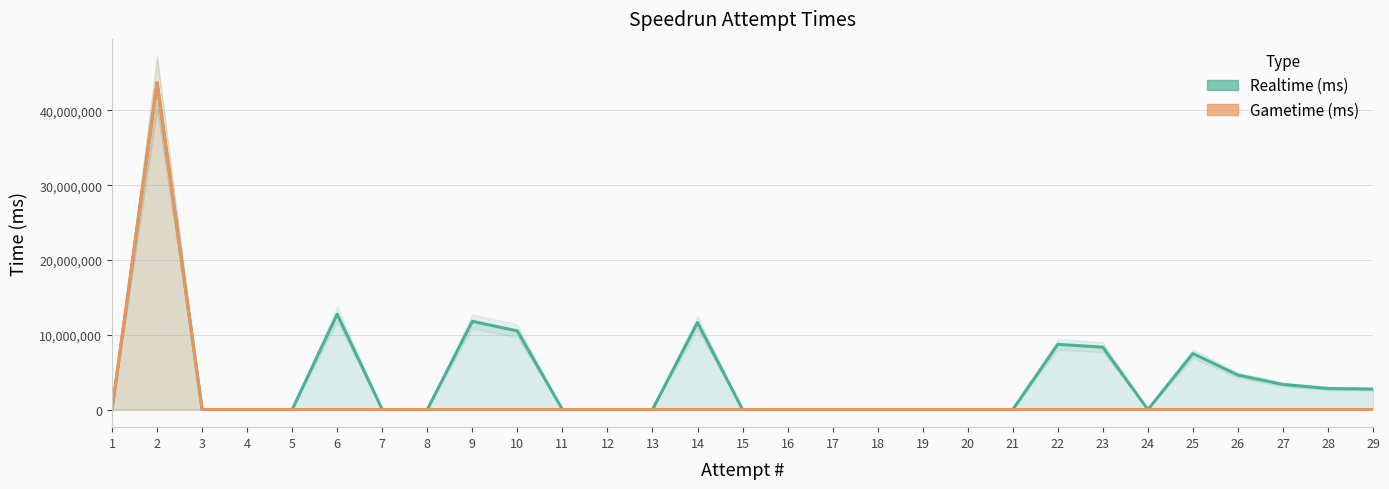

True or false: Realtime (ms) and Gametime (ms) cross at least once.

False